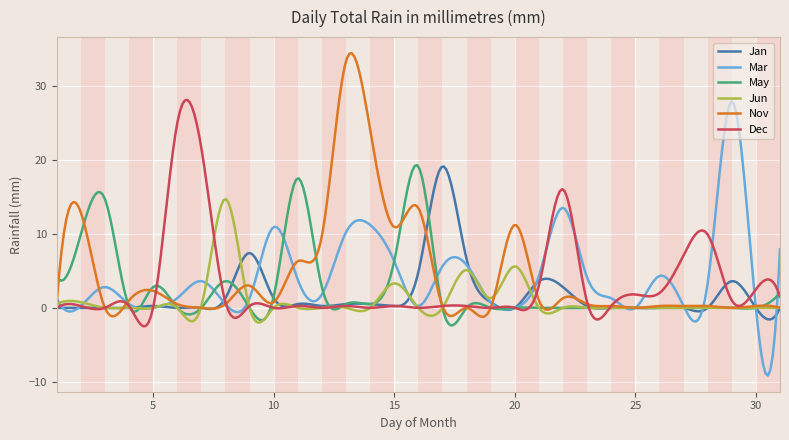

What is the greatest value displayed?

34.4